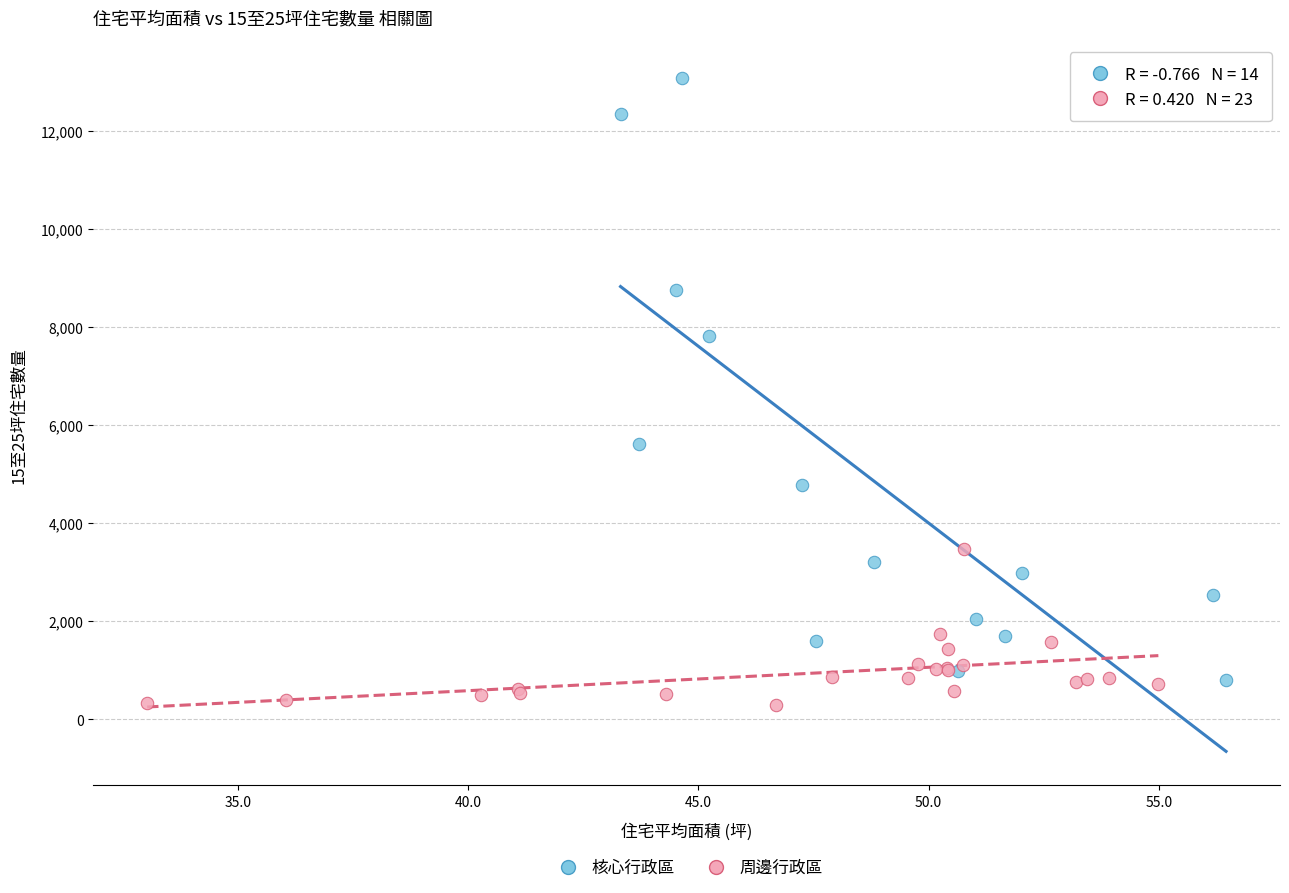

Which series has the largest Y range (max minus min)?

核心行政區